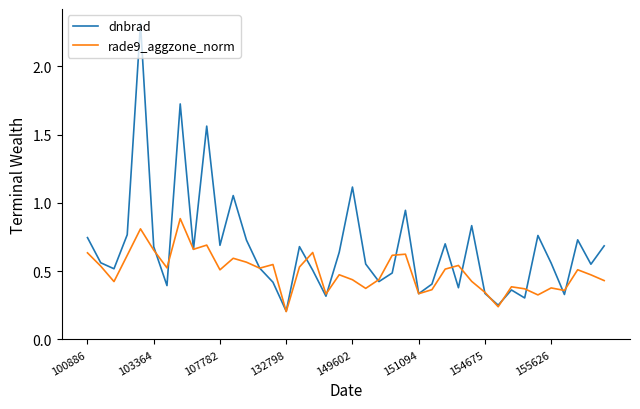

What is the difference between the maximum and minimum values in the dnbrad series?

2.1